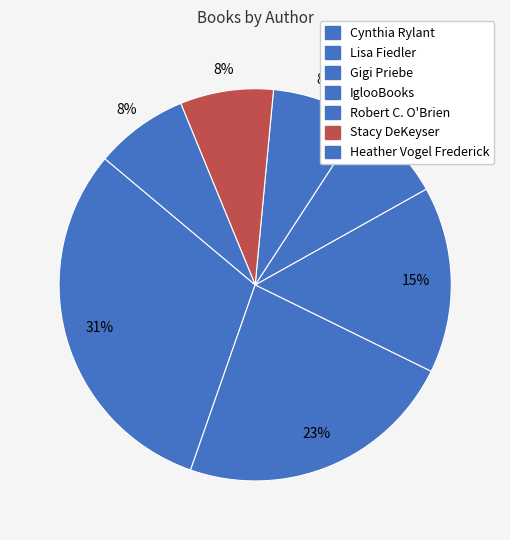

To the nearest percent, what is the average slice percentage?

14%